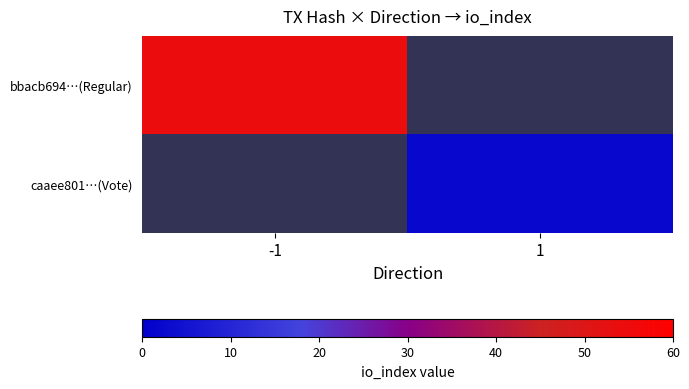

How many values in bbacb694…(Regular) are above zero?

1